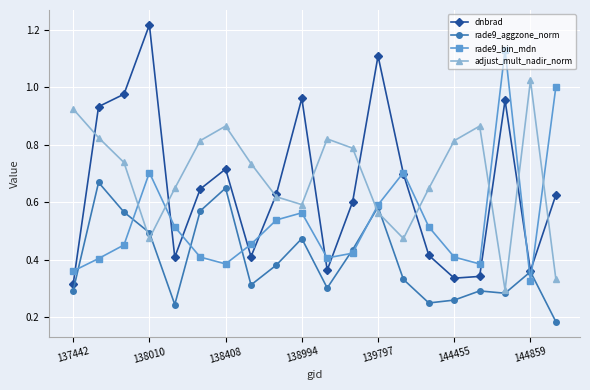

Rank the series by their maximum value, from lowest to highest.

rade9_aggzone_norm, adjust_mult_nadir_norm, rade9_bin_mdn, dnbrad